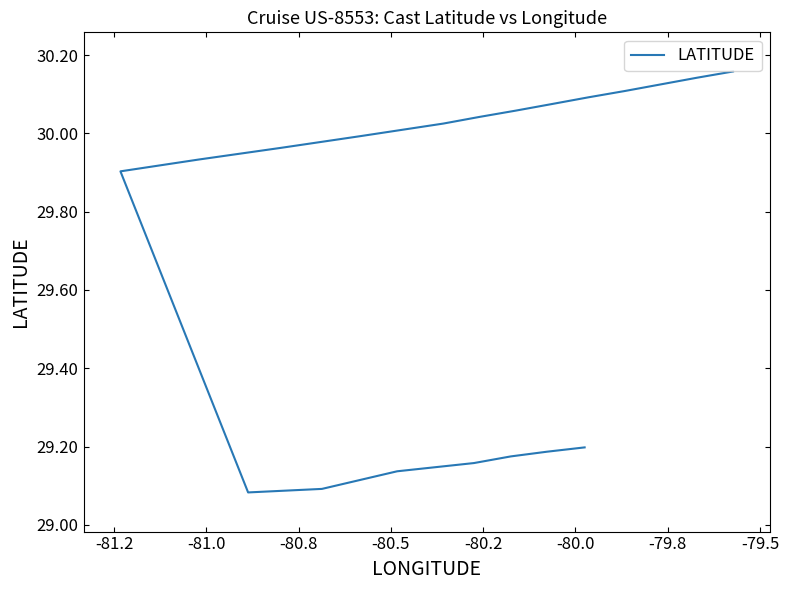

What is the minimum value shown in the chart?

29.1